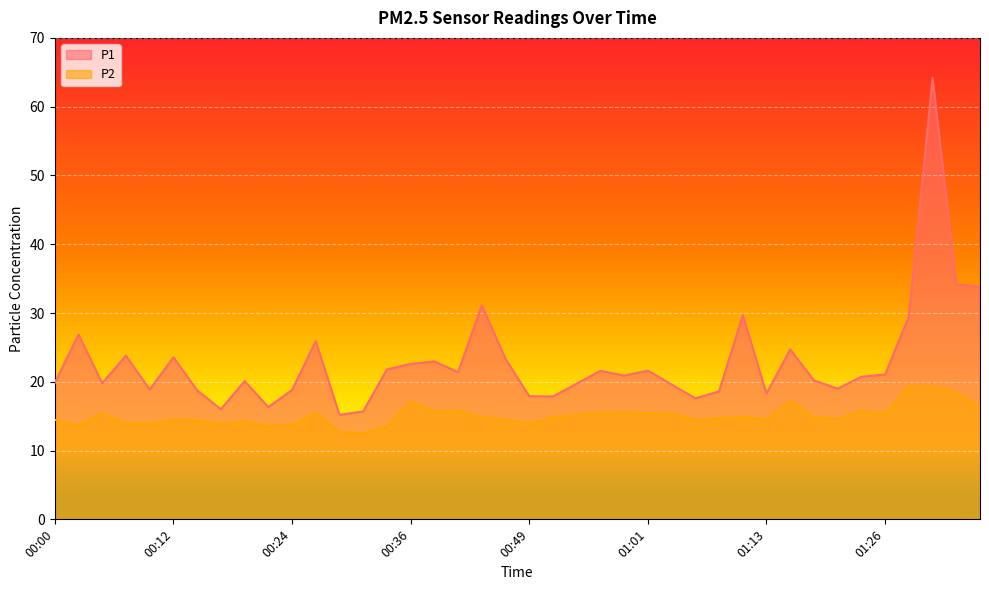

What is the difference between the highest and lowest values at 00:27?

10.4